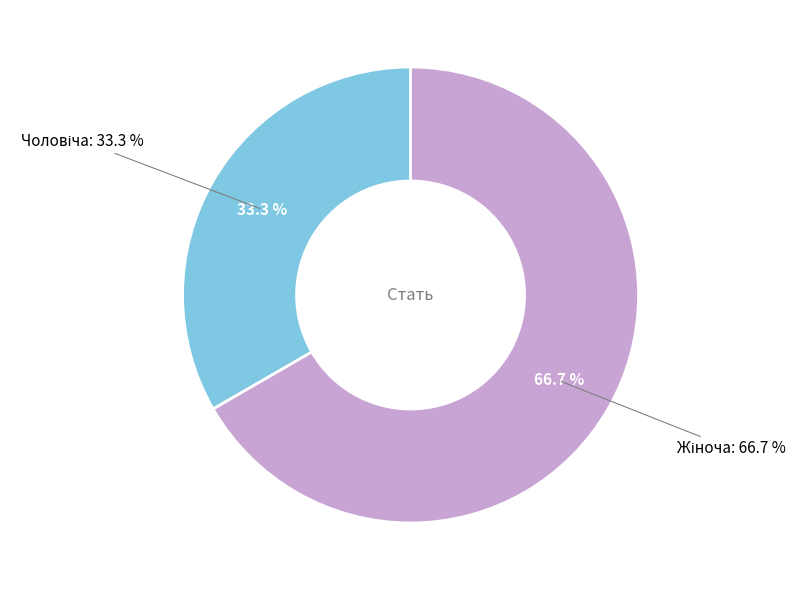

Does Жіноча represent more than half of the total?

Yes